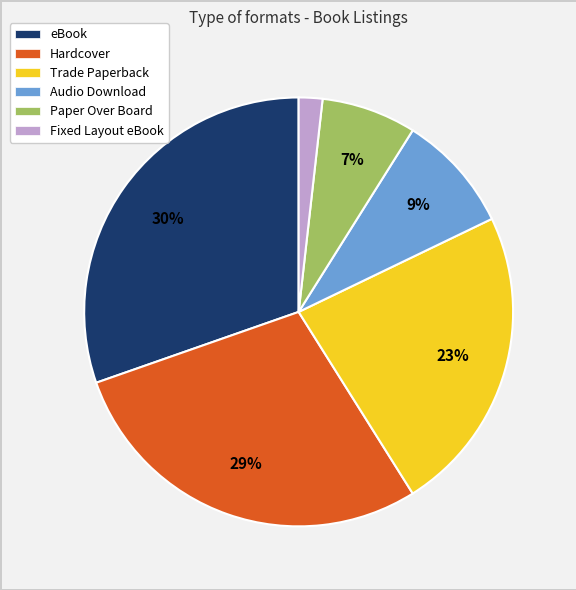

Is there any slice that represents more than half of the pie?

No